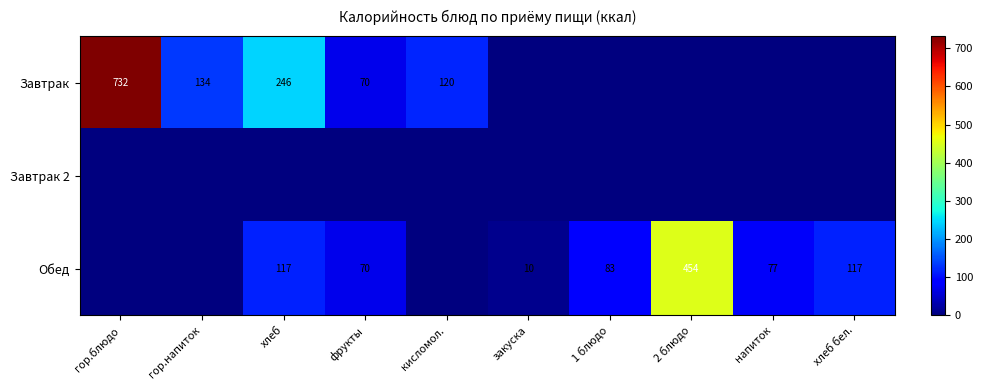

What is the sum of the Обед values at закуска and хлеб?

127